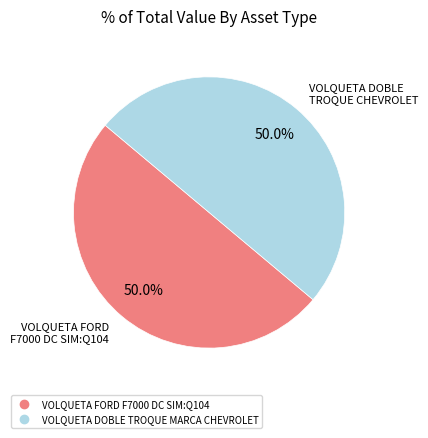

What is the ratio of the value at VOLQUETA FORD F7000 DC SIM:Q104 to the value at VOLQUETA DOBLE TROQUE MARCA CHEVROLET?

1.0